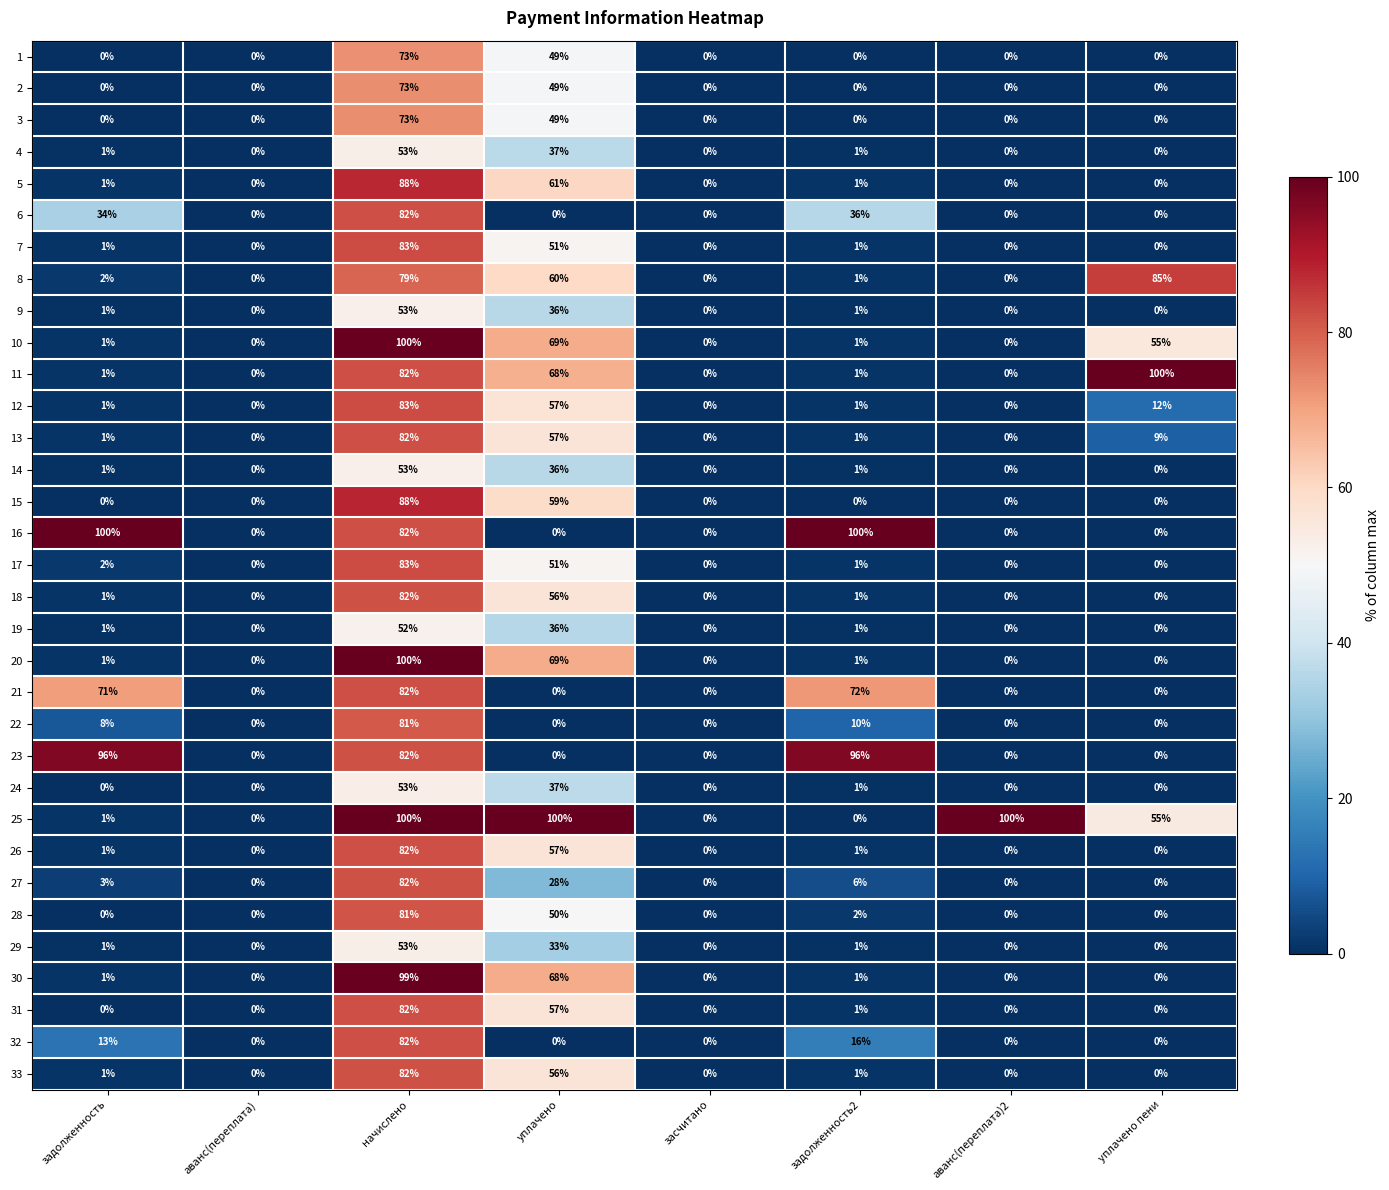

What is the difference between the maximum and second lowest values in the 11 series?

100